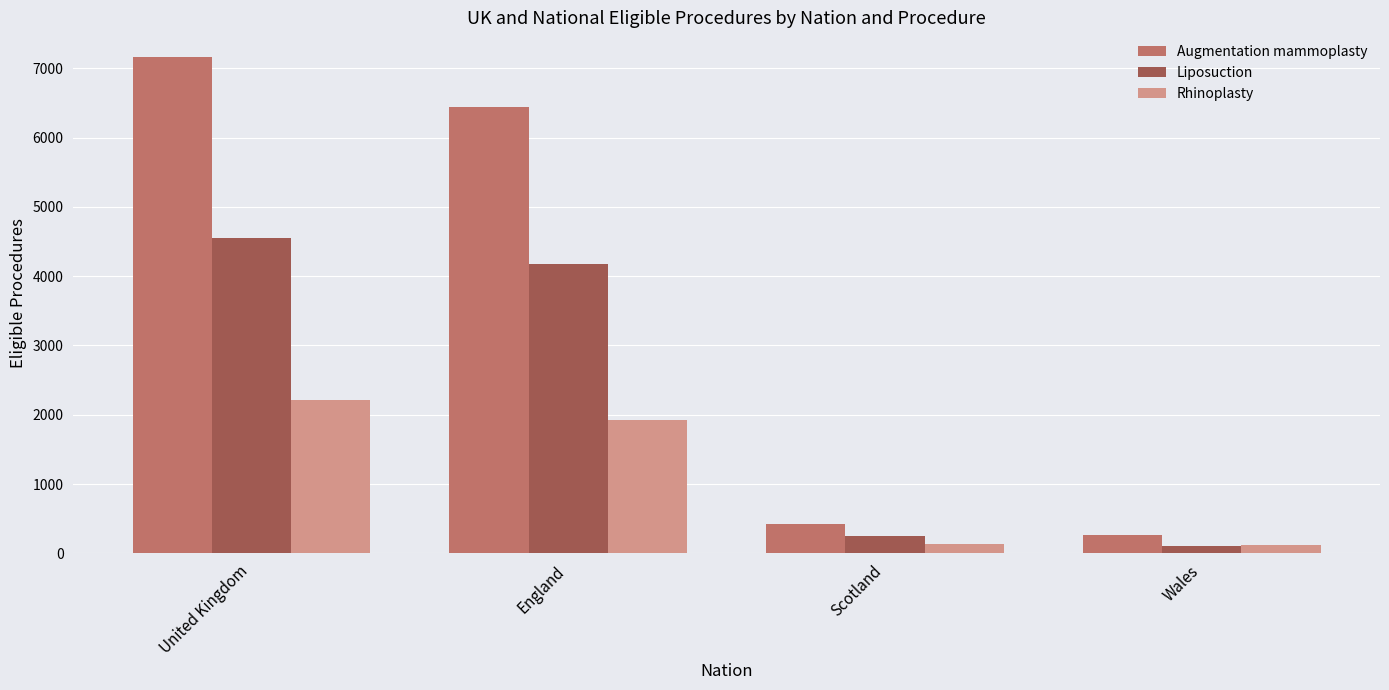

What are all the series names shown in the legend?

Augmentation mammoplasty, Liposuction, Rhinoplasty